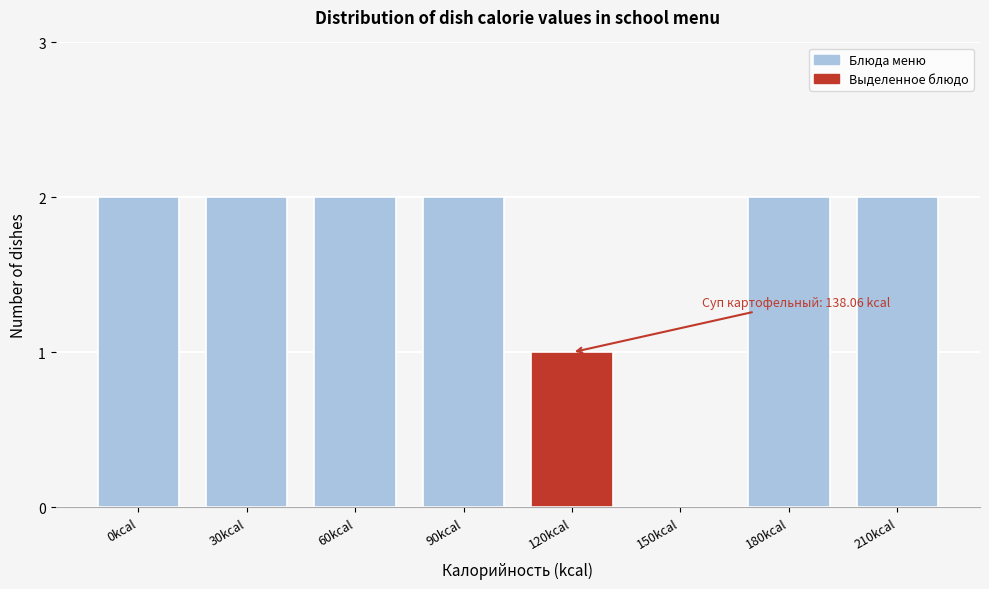

Reading right to left, extract all data points from this chart.

210kcal=2	180kcal=2	150kcal=0	120kcal=1	90kcal=2	60kcal=2	30kcal=2	0kcal=2